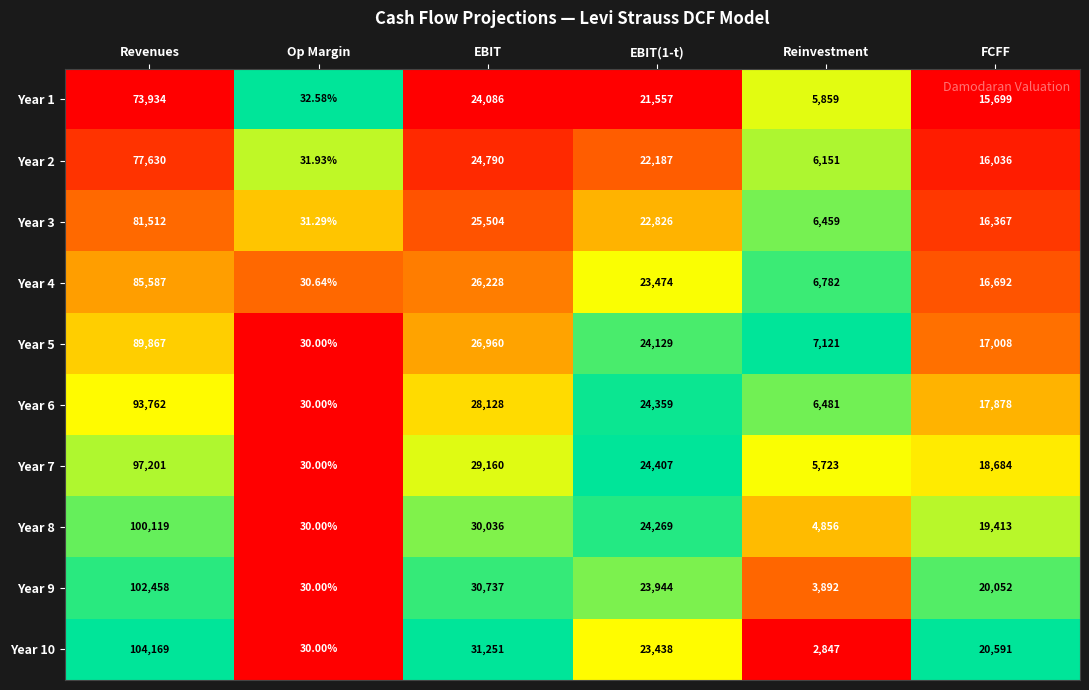

At Reinvestment, list the series in order from largest to smallest.

Year 5, Year 4, Year 6, Year 3, Year 2, Year 1, Year 7, Year 8, Year 9, Year 10